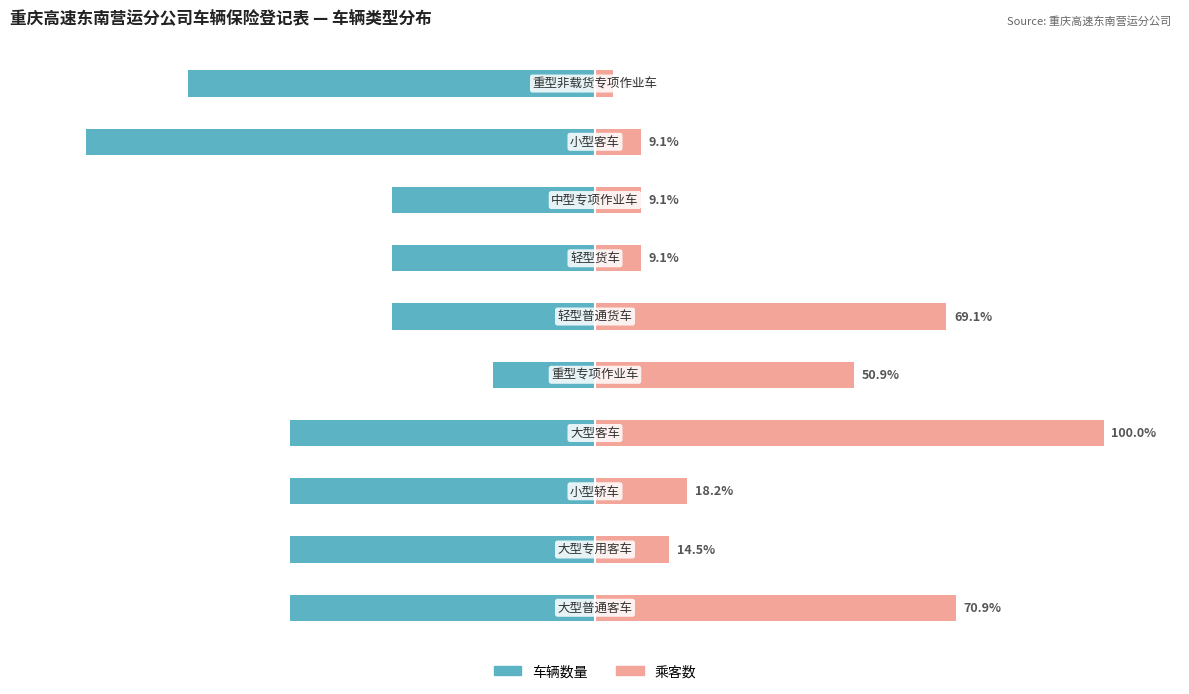

Rank the series at 8 from lowest to highest value.

车辆数量, 乘客数